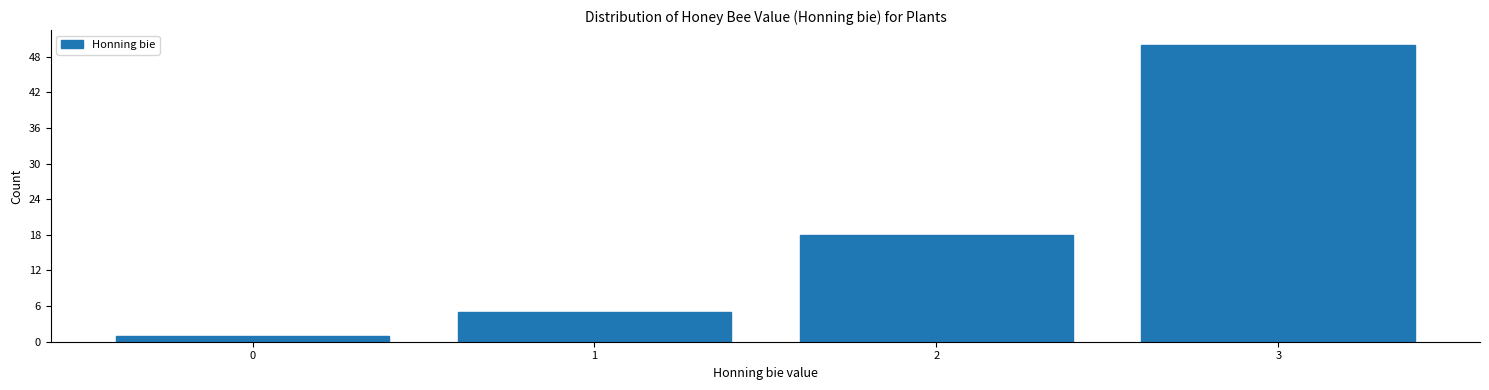

Reading left to right, what are all the values shown in this chart?

1	5	18	50